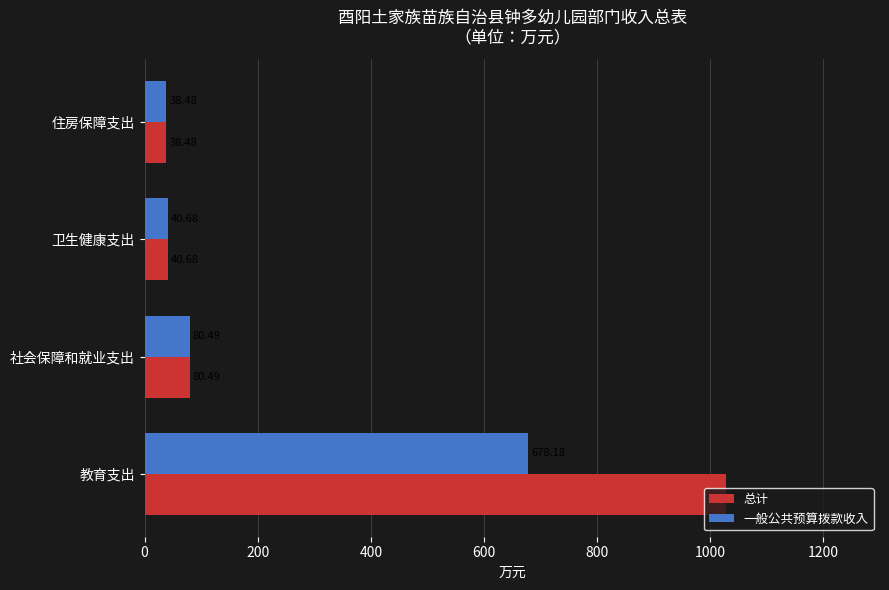

Rank the series by their average value, from highest to lowest.

总计, 一般公共预算拨款收入